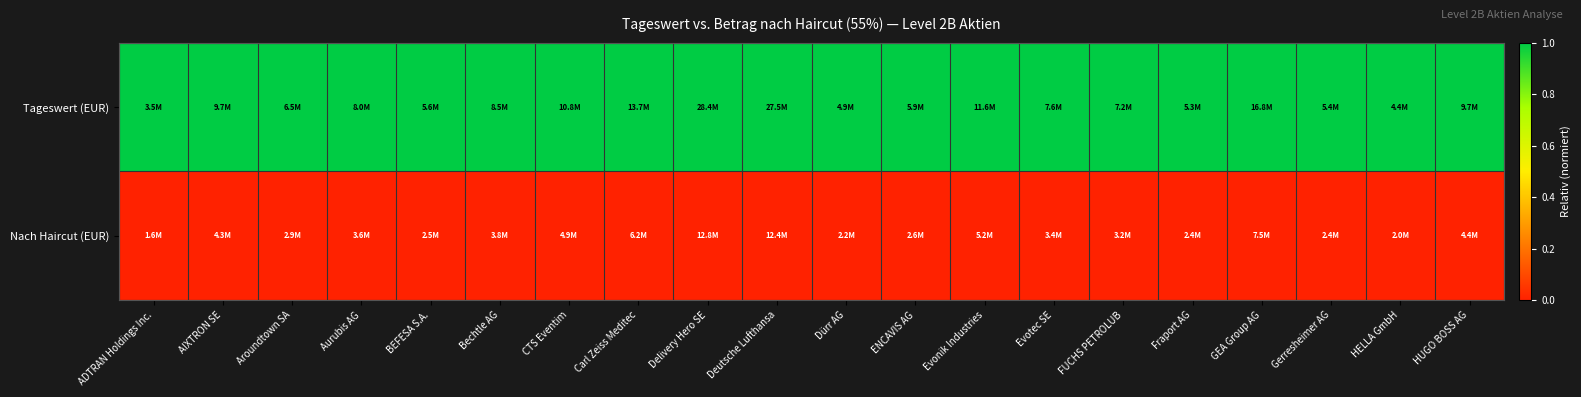

What is the total value across all series at Evonik Industries?

1.0